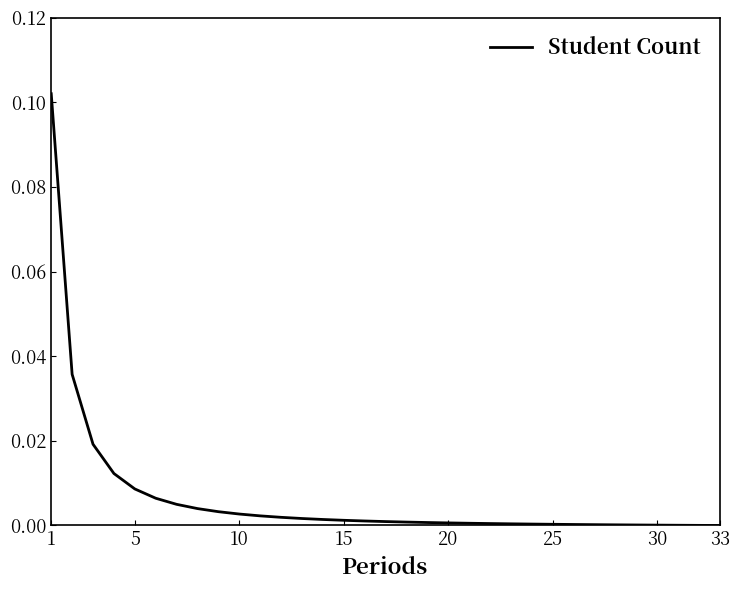

True or false: the data shows 0.0 at 30.

True